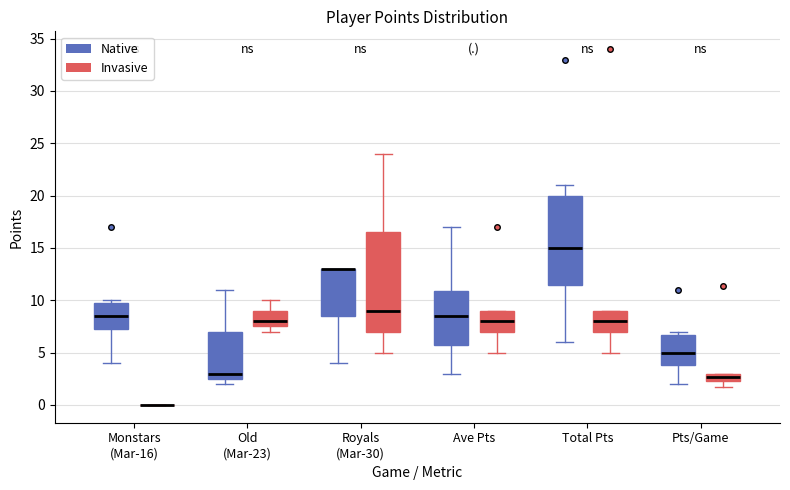

Where does the lower whisker of the box for Royals (Mar-30) (Native) end on the y-axis? The values are not printed on the chart, so give them approximately, as read against the axis.

4.0